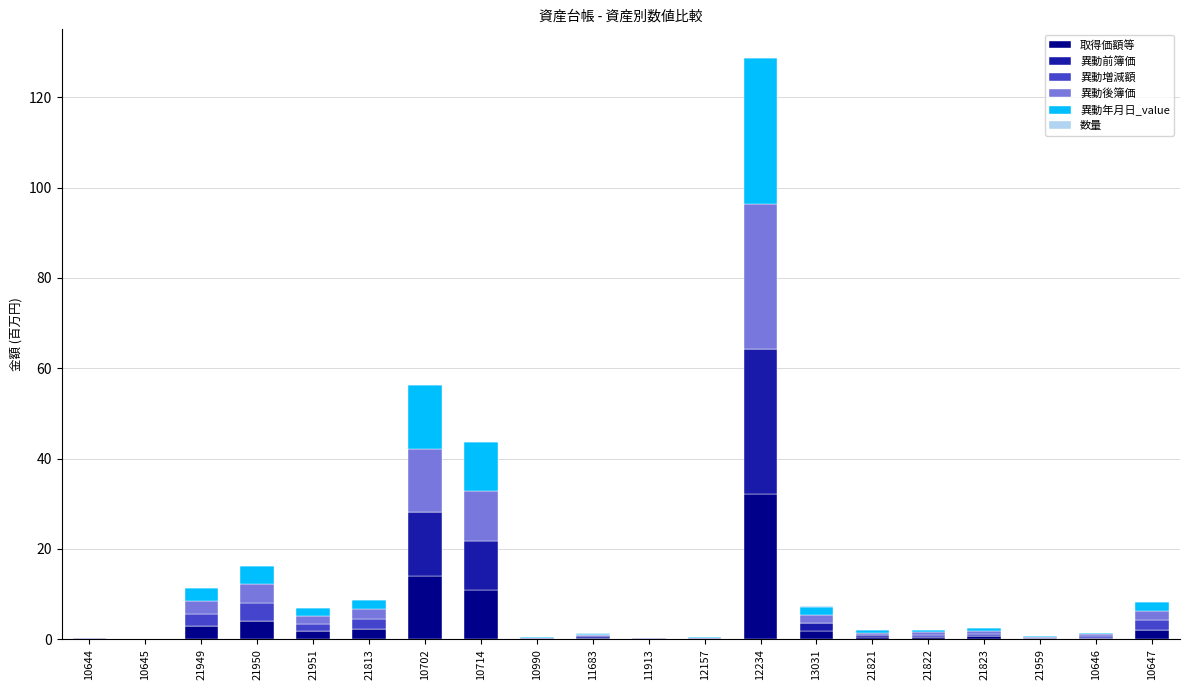

What is the difference between the second highest and second lowest values in the 異動年月日_value series?

14.0